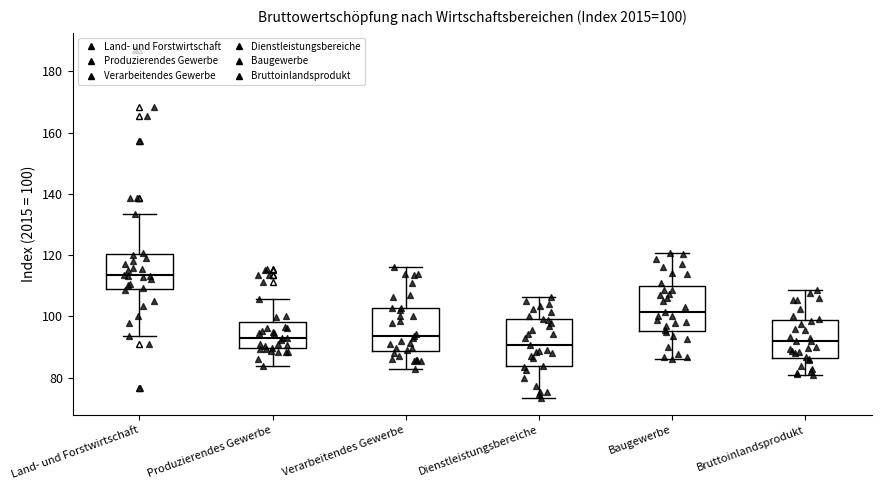

Which box's median line is the highest?

Land- und Forstwirtschaft